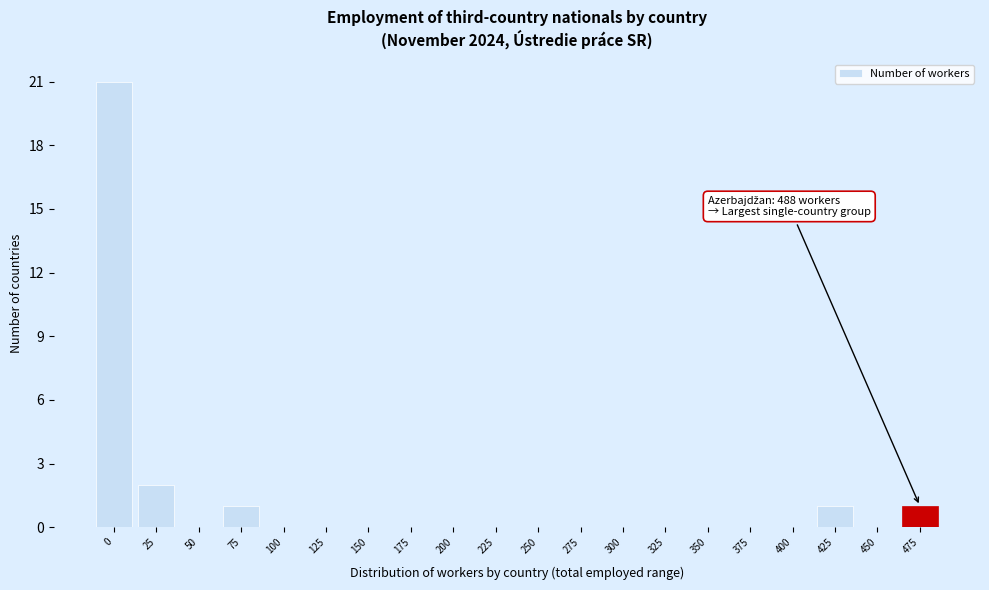

Reading left to right, list all the values displayed in this chart.

0=21	25=2	50=0	75=1	100=0	125=0	150=0	175=0	200=0	225=0	250=0	275=0	300=0	325=0	350=0	375=0	400=0	425=1	450=0	475=1